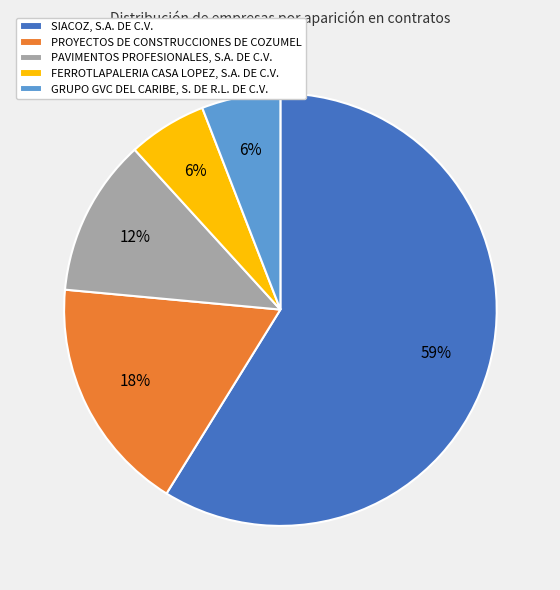

True or false: GRUPO GVC DEL CARIBE, S. DE R.L. DE C.V. accounts for 1% of the total.

False